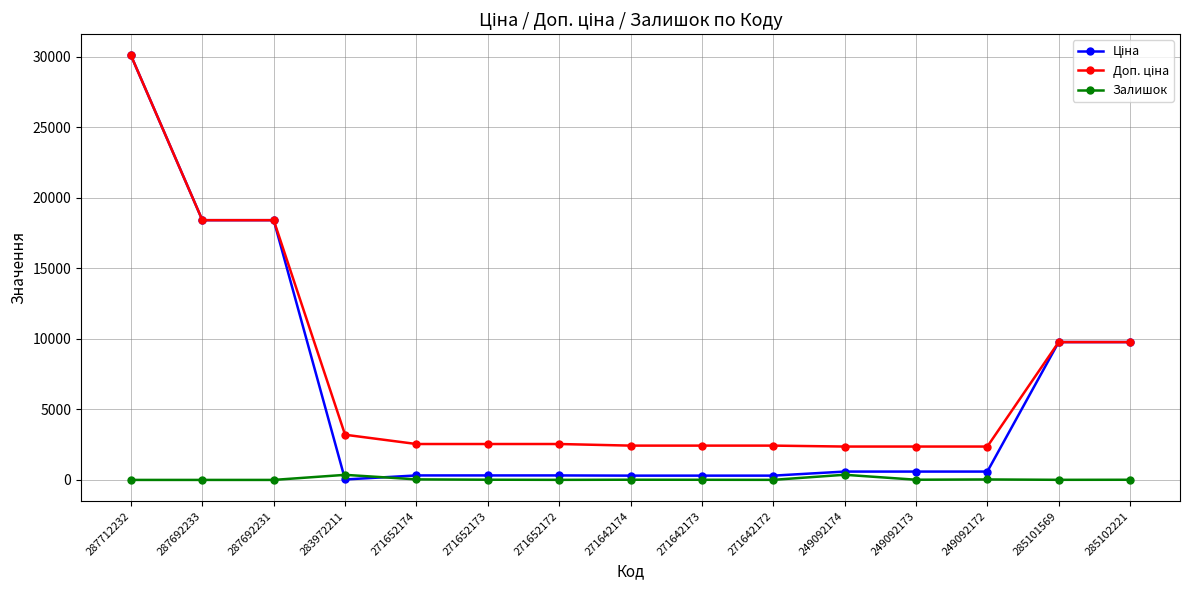

What is the difference between the highest and lowest values at 287692231?

18420.9